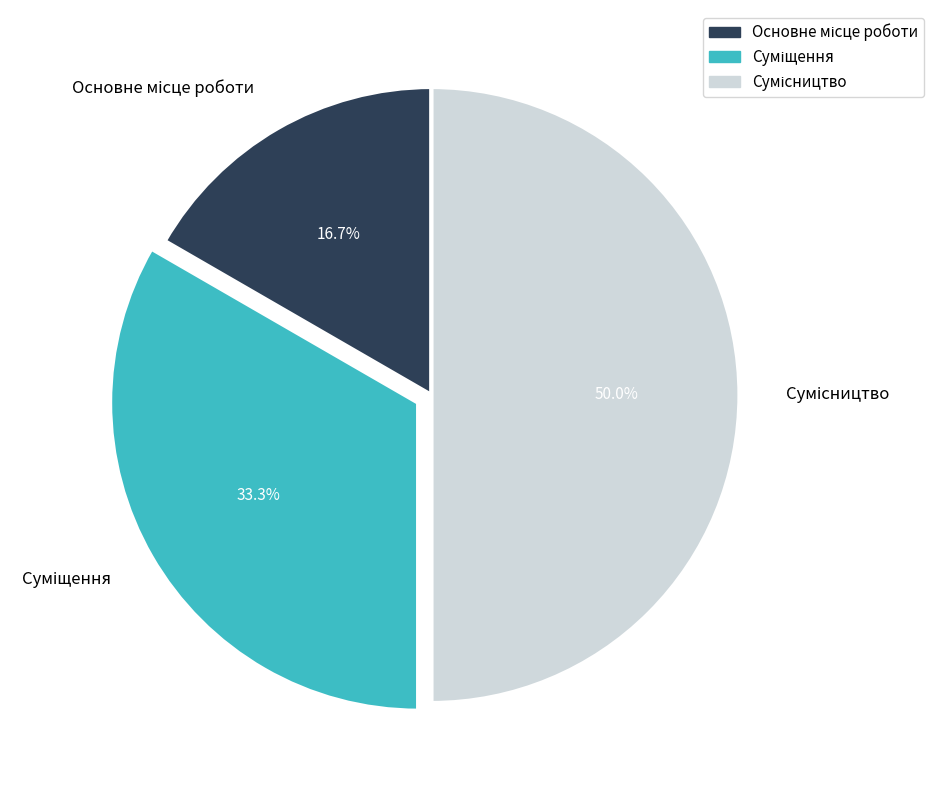

The Сумісництво slice represents 37% of the pie. True or false?

False